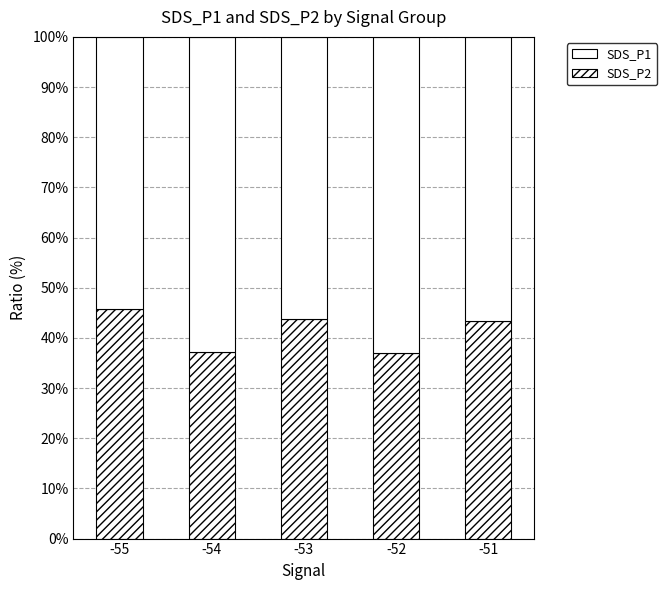

Are the bars horizontal?

No